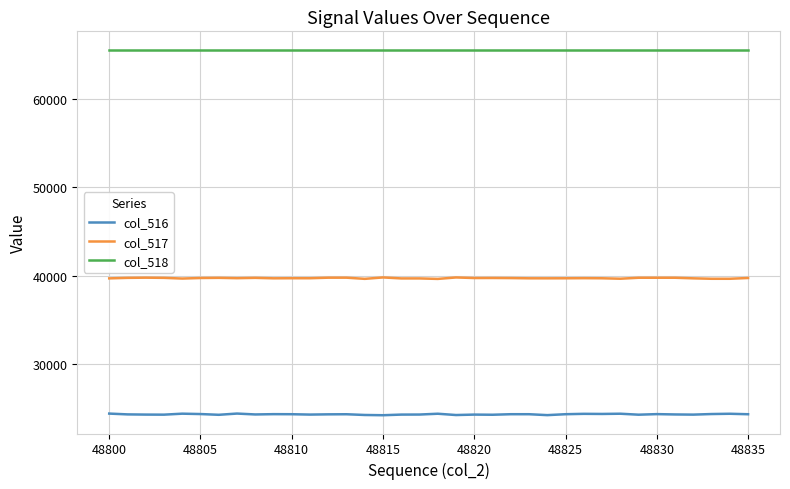

True or false: col_517 and col_516 cross at least once.

False